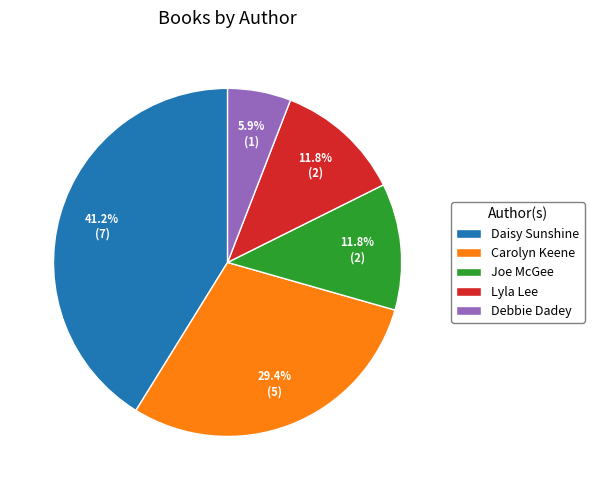

Which category has the biggest portion of the pie?

Daisy Sunshine